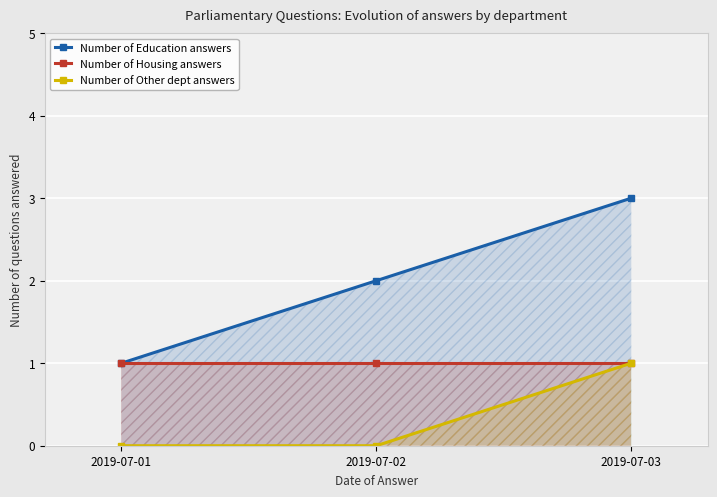

Reading left to right, extract all data points from this chart.

Number of Education answers: 2019-07-01=1	2019-07-02=2	2019-07-03=3
Number of Housing answers: 2019-07-01=1	2019-07-02=1	2019-07-03=1
Number of Other dept answers: 2019-07-01=0	2019-07-02=0	2019-07-03=1